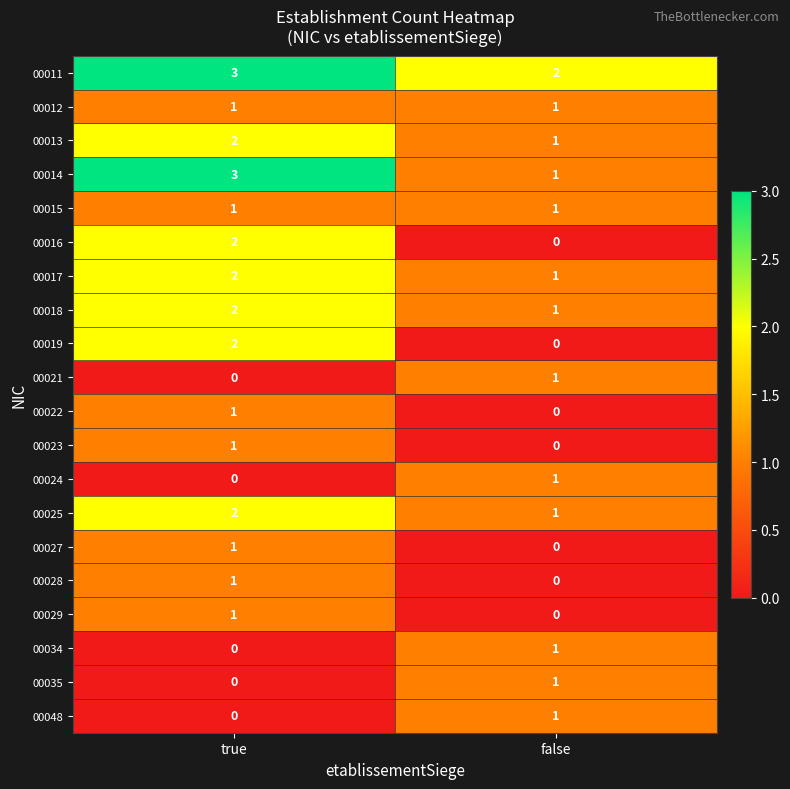

At which category does the chart reach its peak across all series?

true